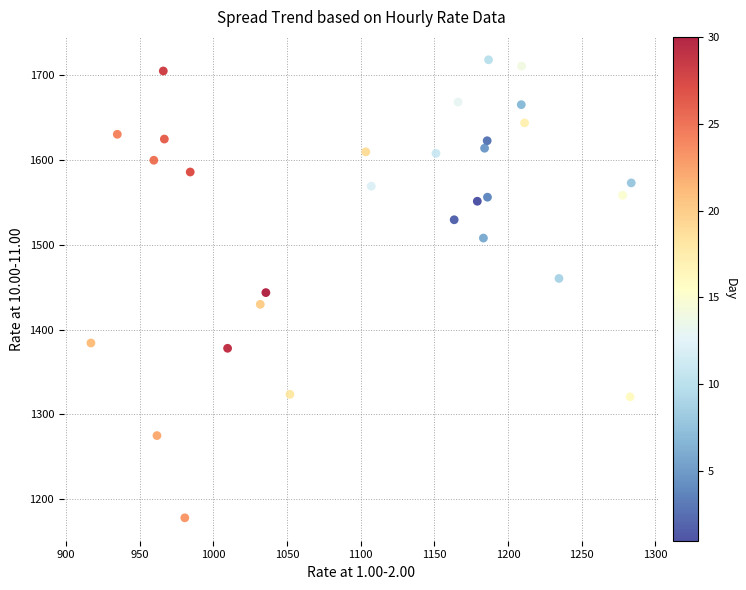

What is the range of X values (max minus min)?

366.9